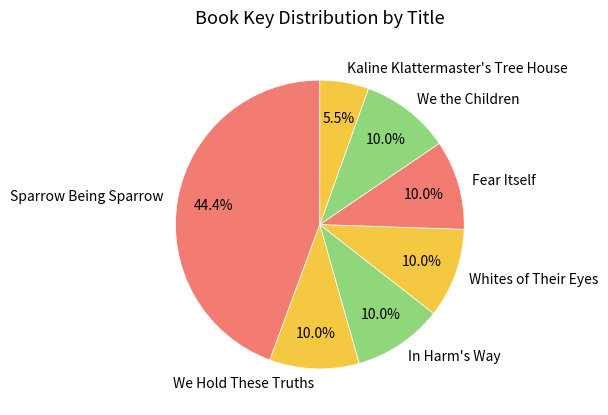

Do Fear Itself and Kaline Klattermaster's Tree House together represent more than half of the pie?

No